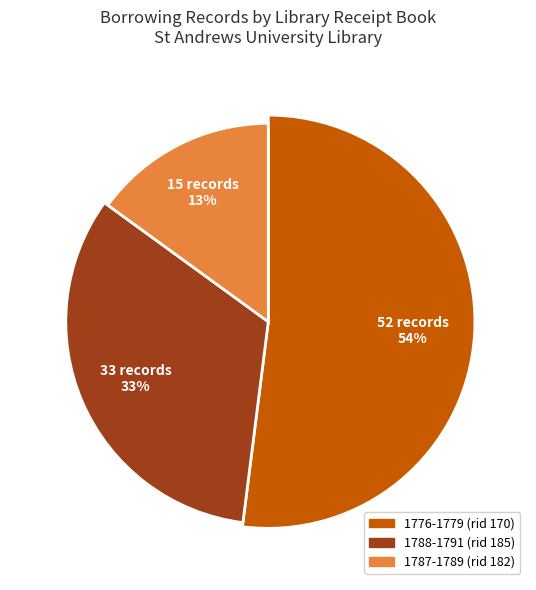

Approximately how many times larger is the value at 1776-1779 (rid 170) compared to 1787-1789 (rid 182)?

3.5